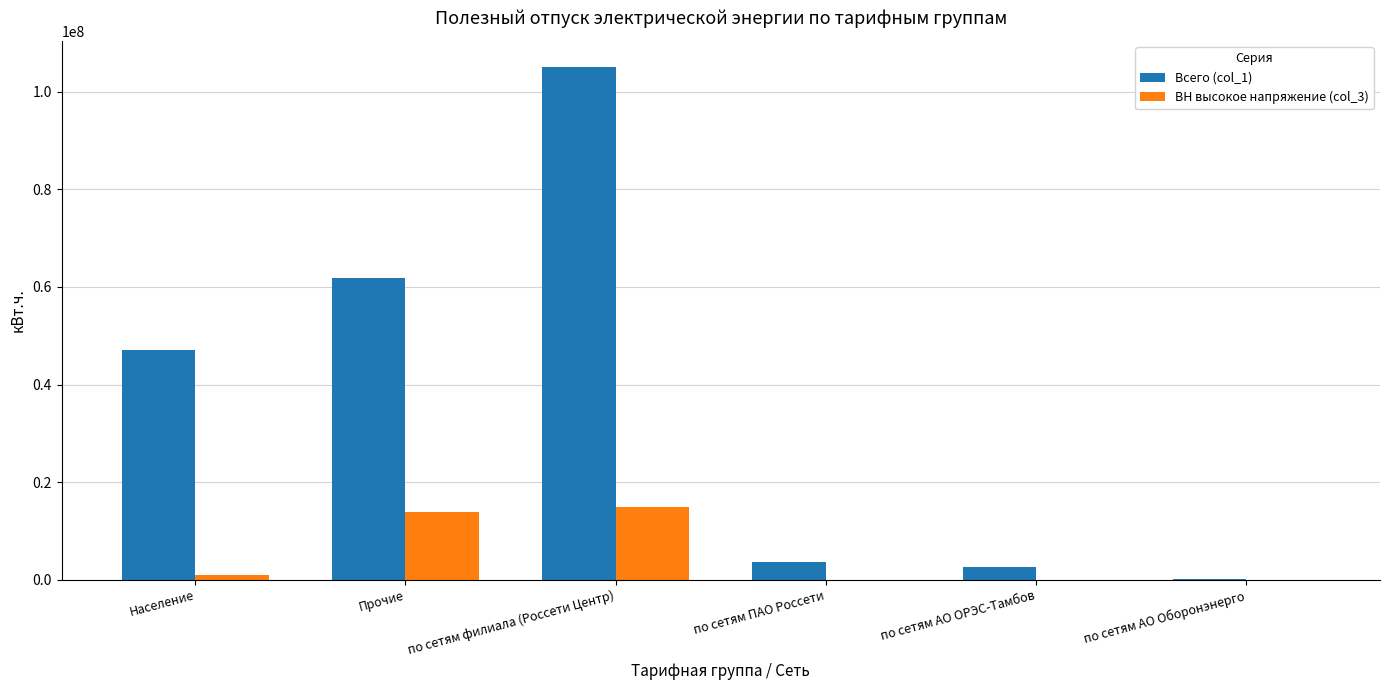

What is the approximate value of Всего (col_1) at Прочие?

61760812.8